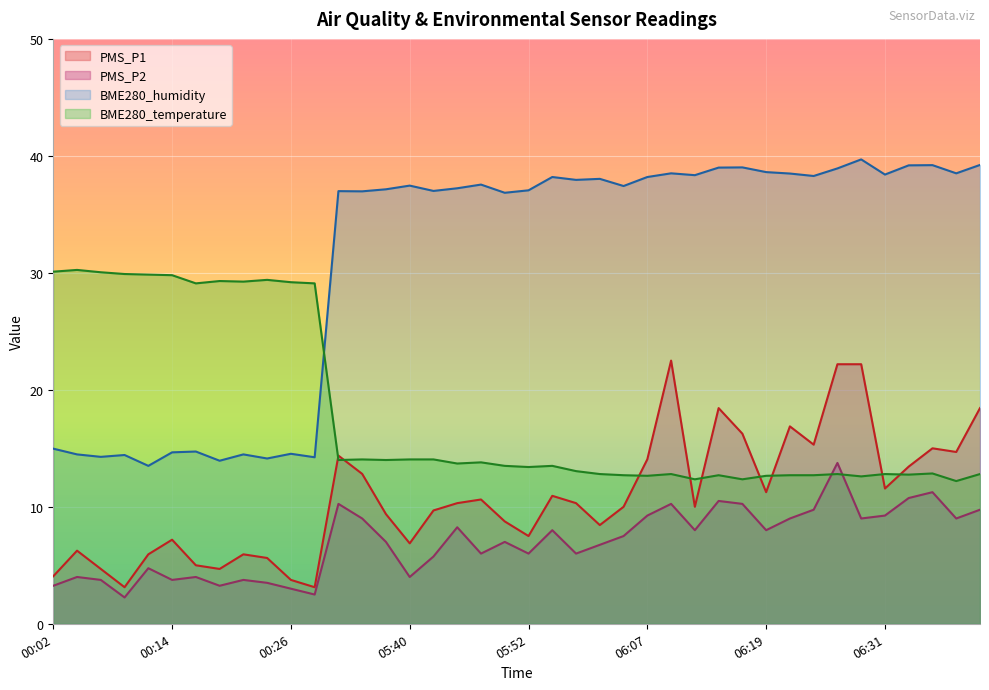

What is the value of the PMS_P2 point at the 36th from the left?

9.2